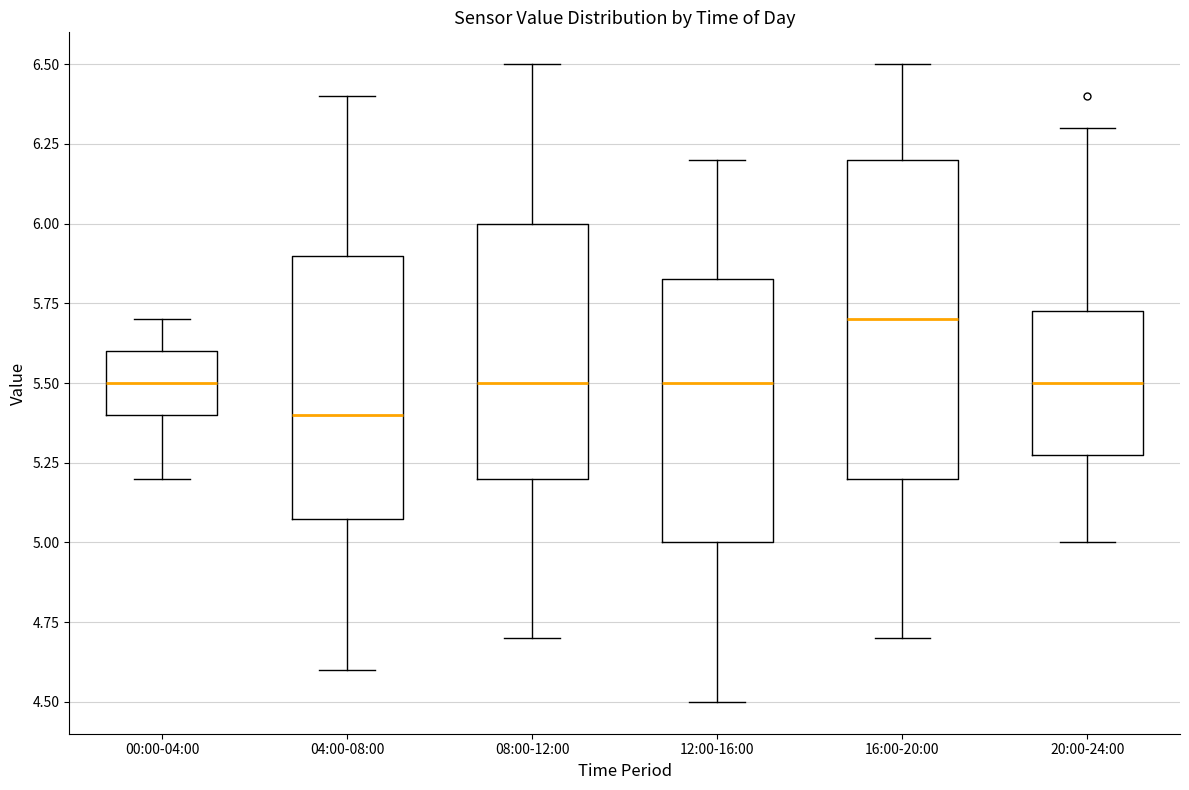

Comparing the boxes themselves (not the whiskers), which one is the tallest?

16:00-20:00